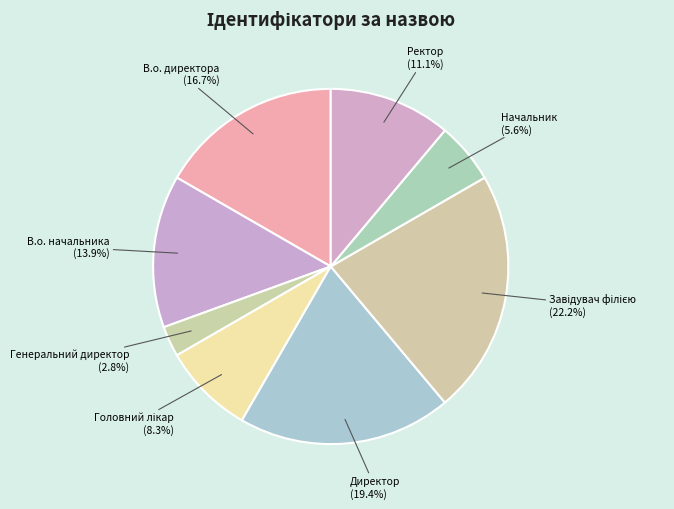

Is Ректор the majority of the pie?

No